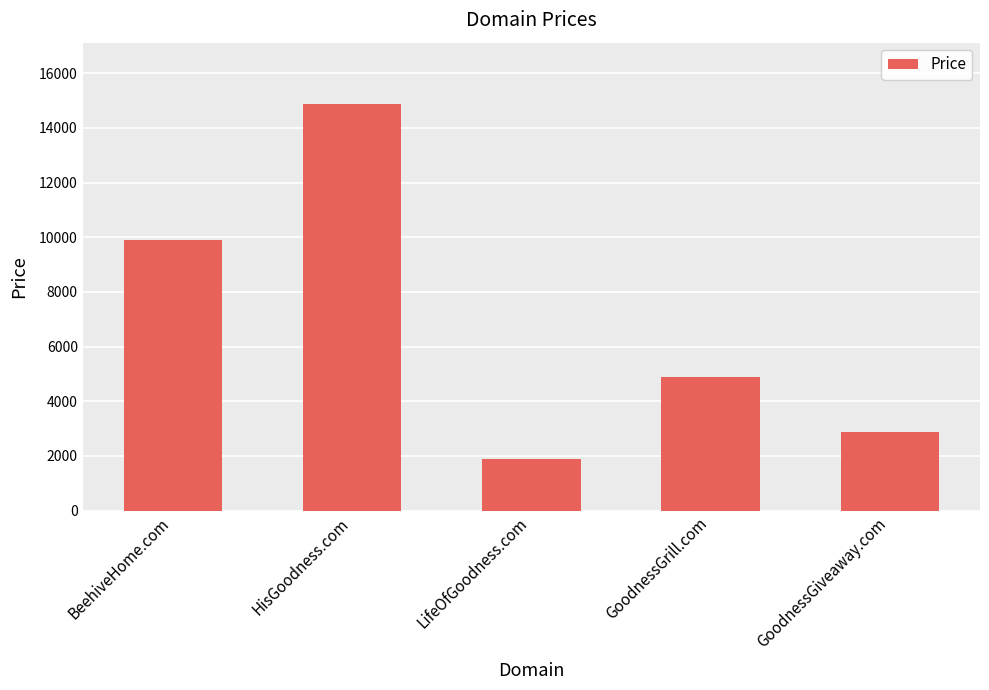

What is the change in value from BeehiveHome.com to GoodnessGrill.com?

-5000